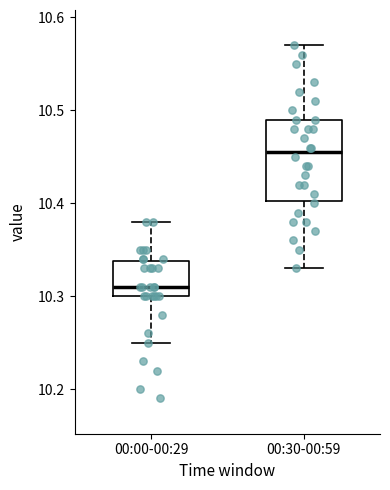

Comparing the boxes themselves (not the whiskers), which one is the tallest?

00:30-00:59